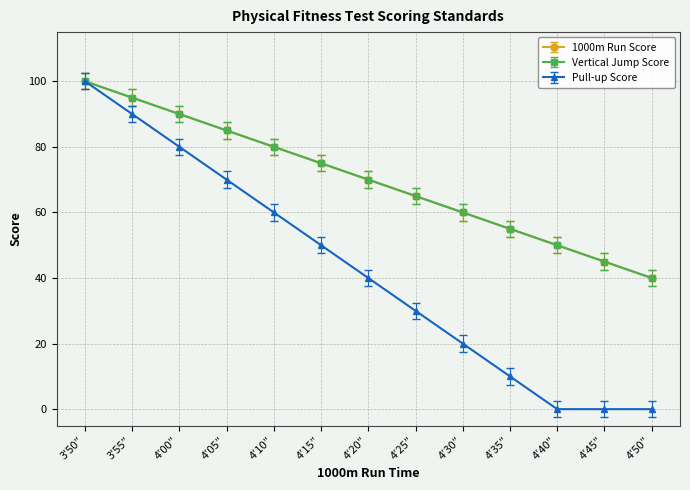

Does the chart have visible grid lines?

Yes